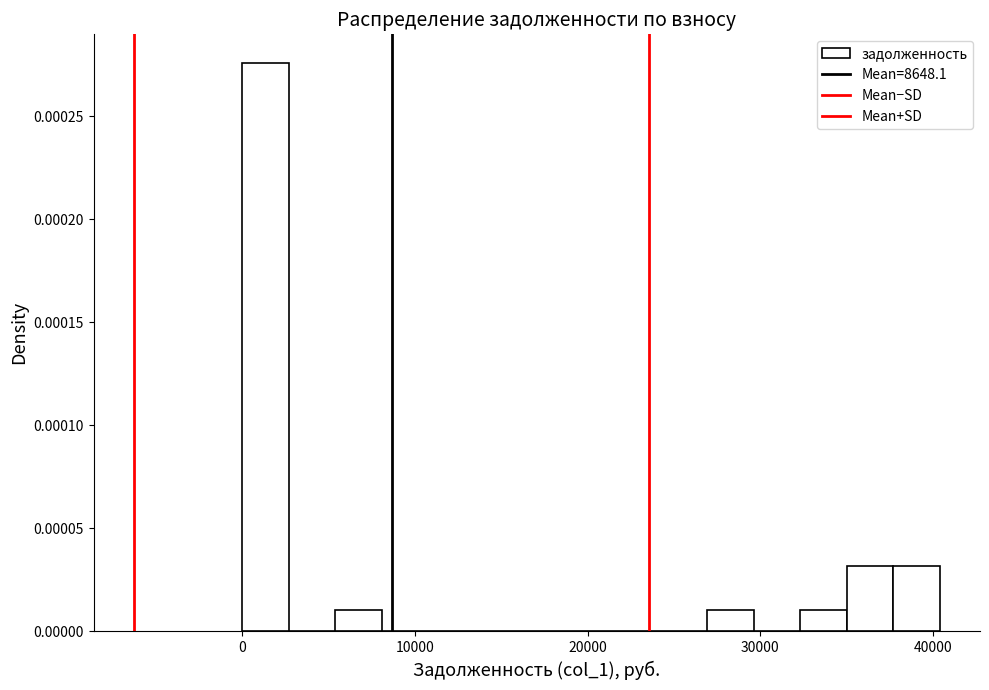

Read against the x-axis, roughly where is the centre of the tallest bar?

1000